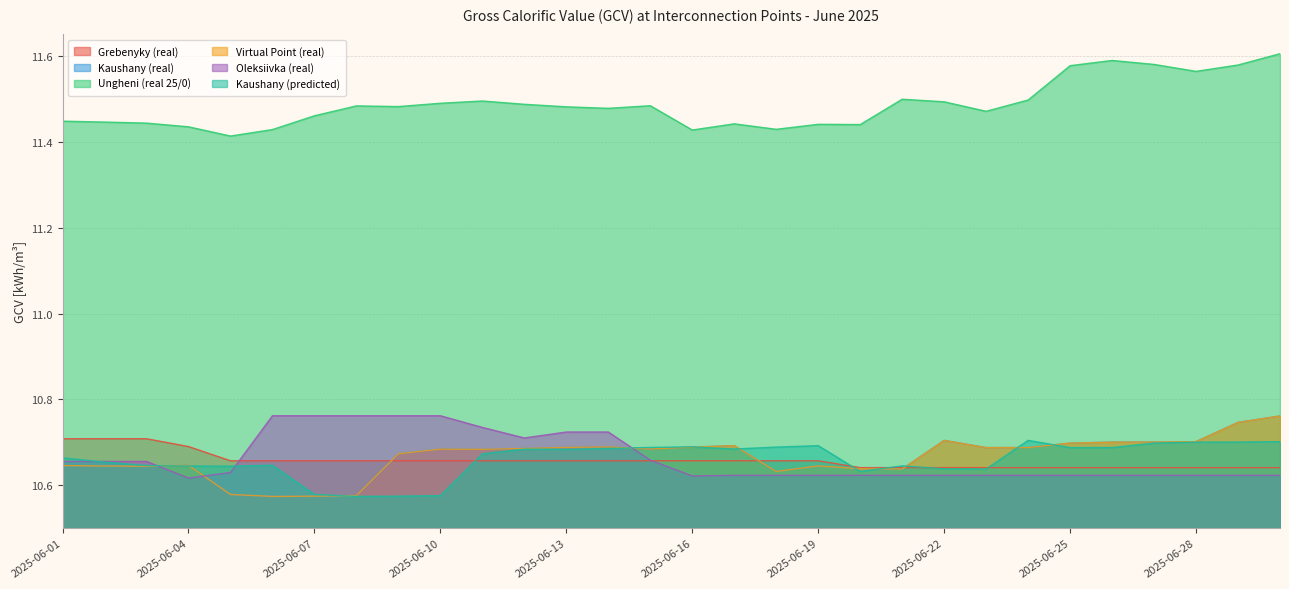

List the series in order of their peak value, highest first.

Ungheni (real 25/0), Oleksiivka (real), Kaushany (real), Virtual Point (real), Grebenyky (real), Kaushany (predicted)